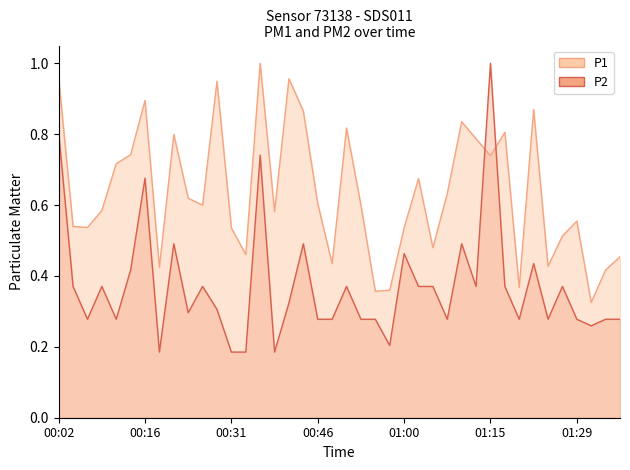

How many intersections are there between P1 and P2?

2